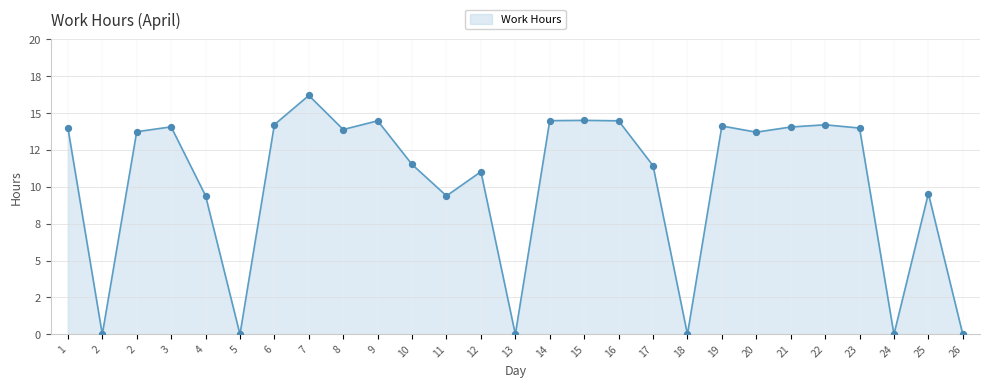

Between 2 and 8, which is larger?

8